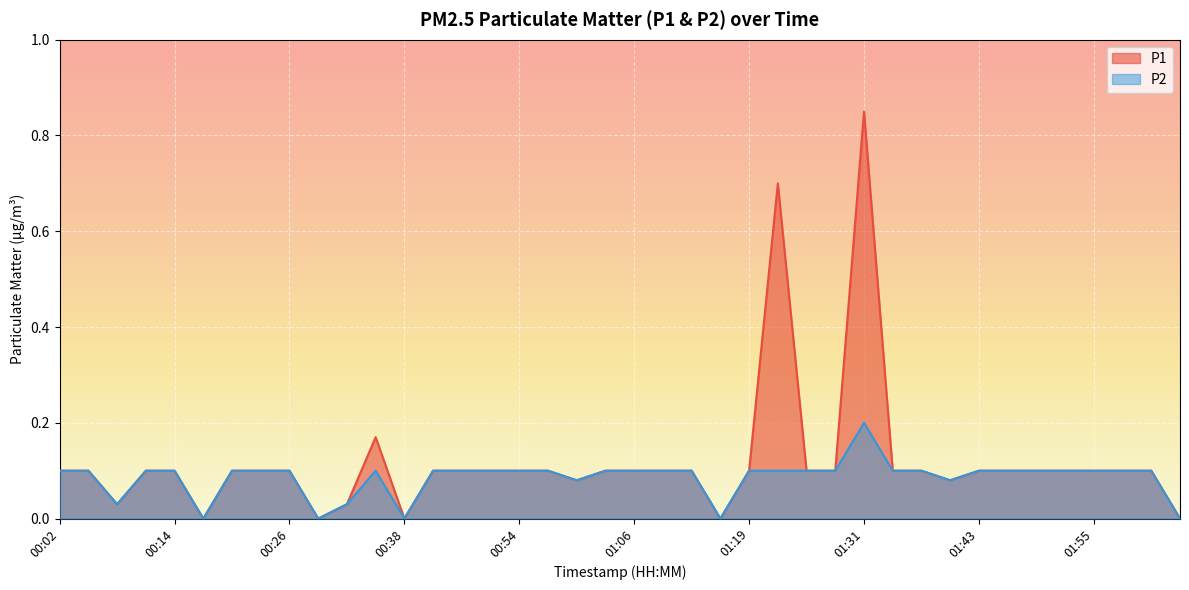

The P1 series shows 0.1 at 00:48. True or false?

True